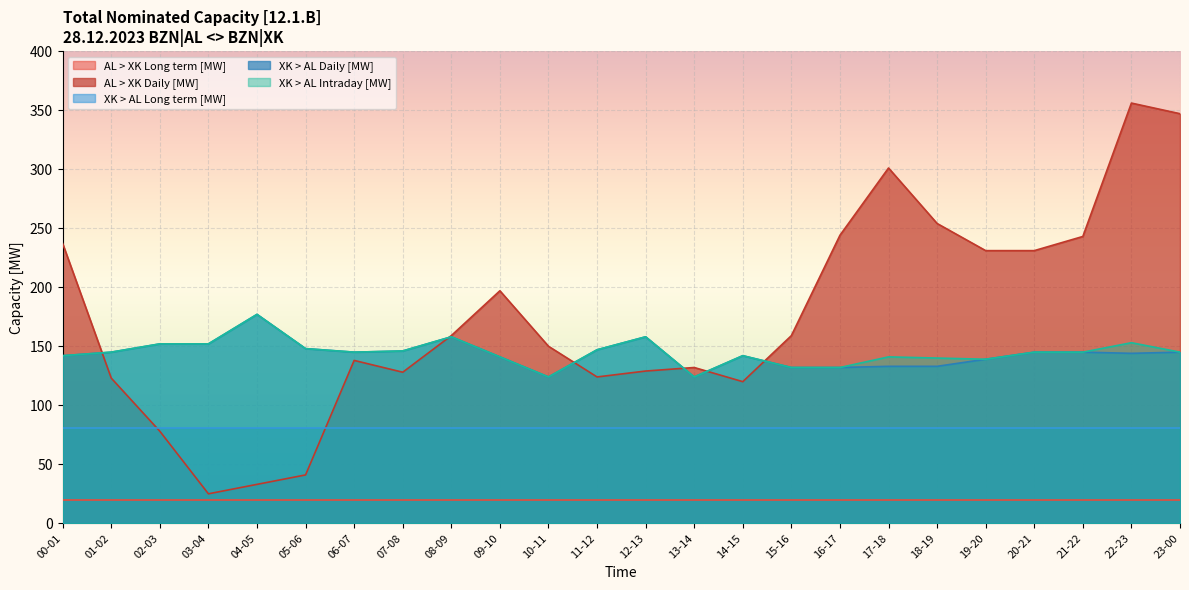

At how many categories does at least one series exceed 27?

24